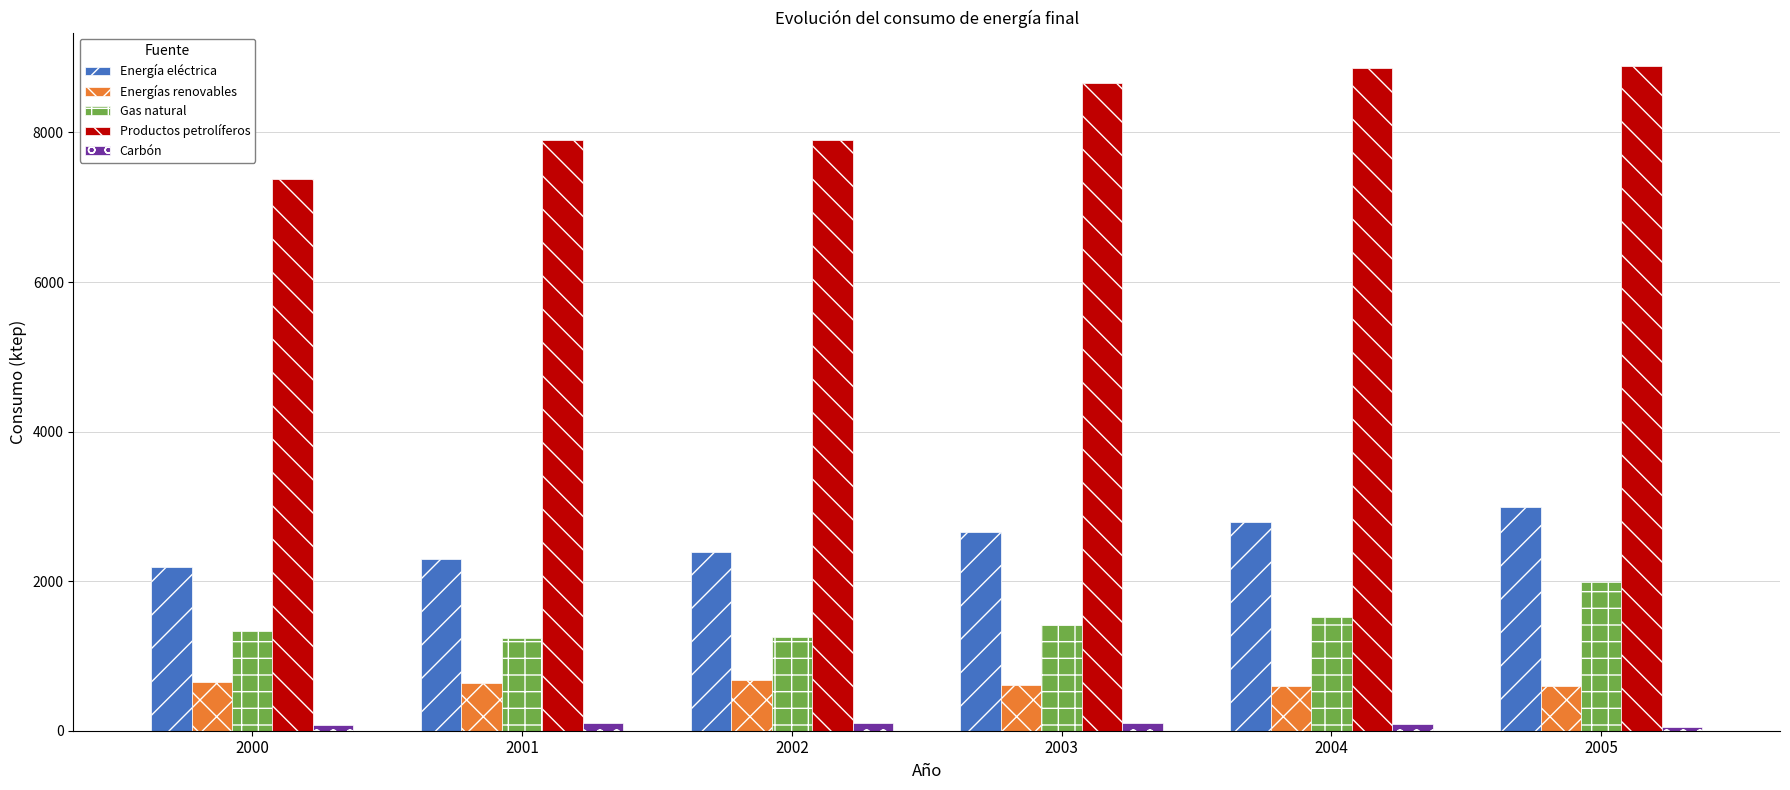

Count the number of categories in the chart.

6